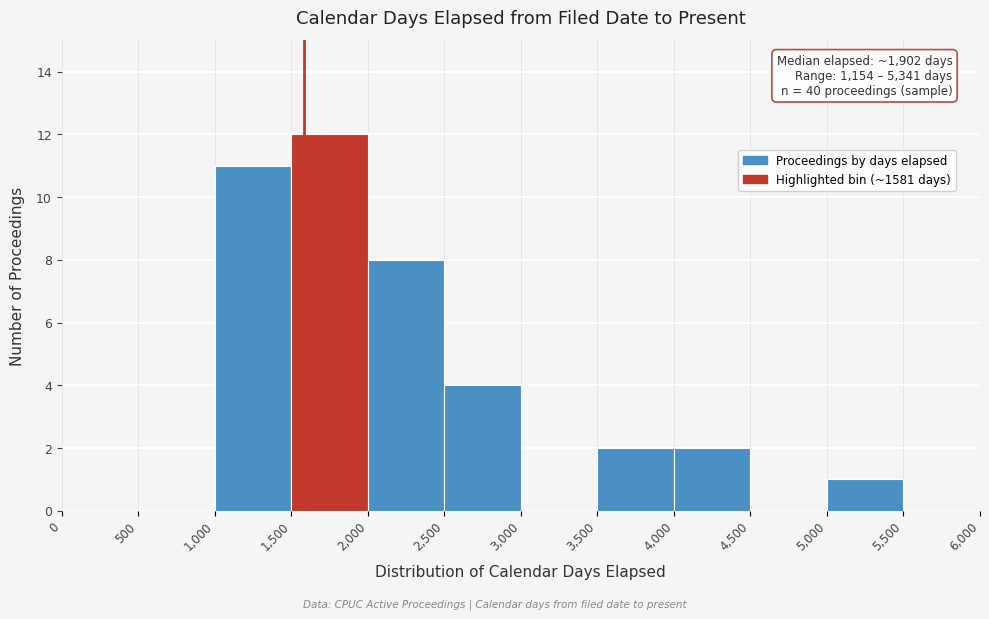

Which range on the x-axis has the tallest bar?

1,500 to 2,000